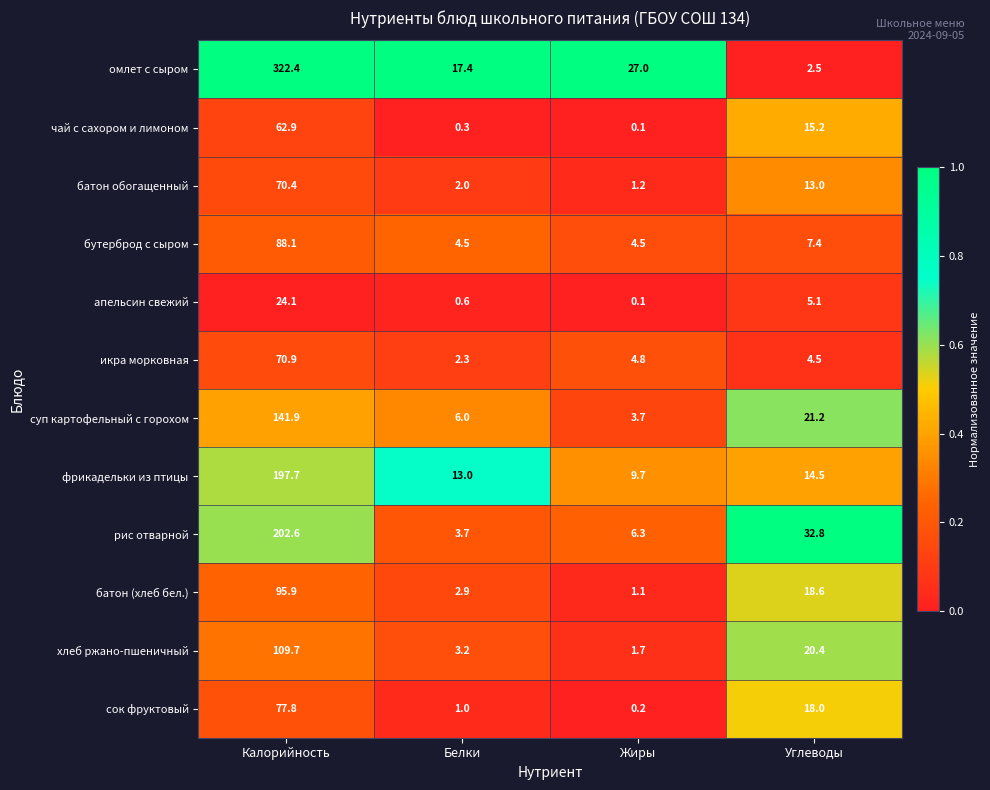

Which series has the largest range (max minus min)?

омлет с сыром